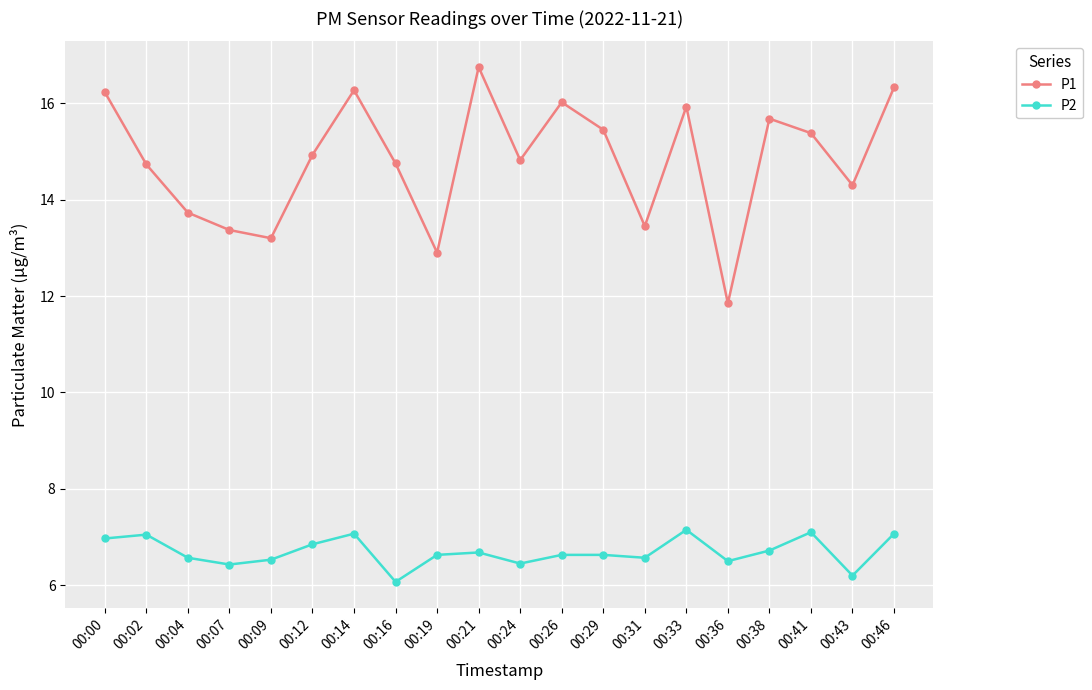

What is the maximum value for P2?

7.2